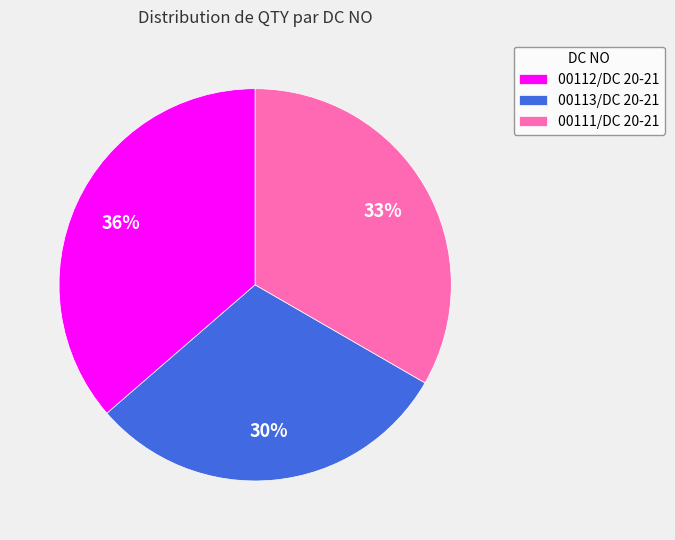

Rank the categories by value from highest to lowest.

00112/DC 20-21, 00111/DC 20-21, 00113/DC 20-21